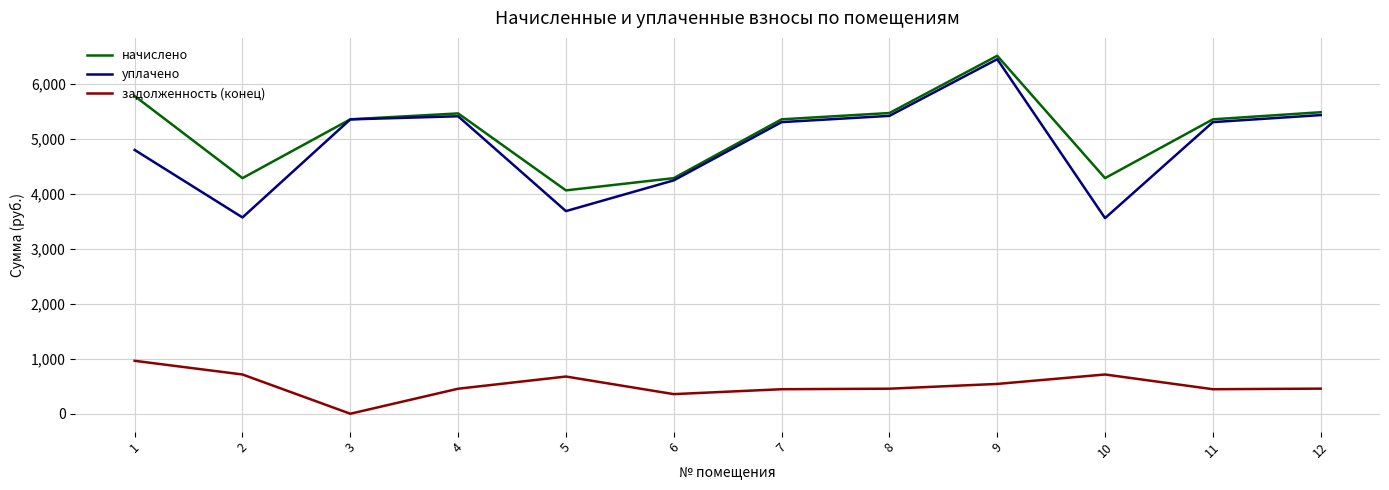

What is the minimum value for начислено?

4061.6